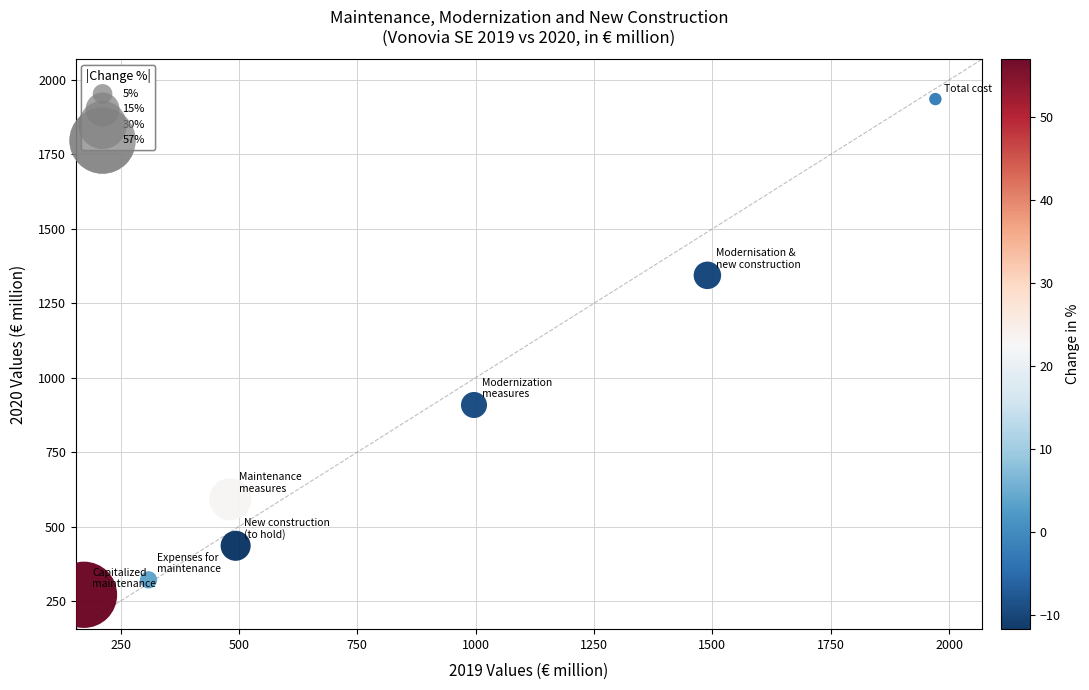

What Y value in the scatter plot is closest to 1103?

908.4